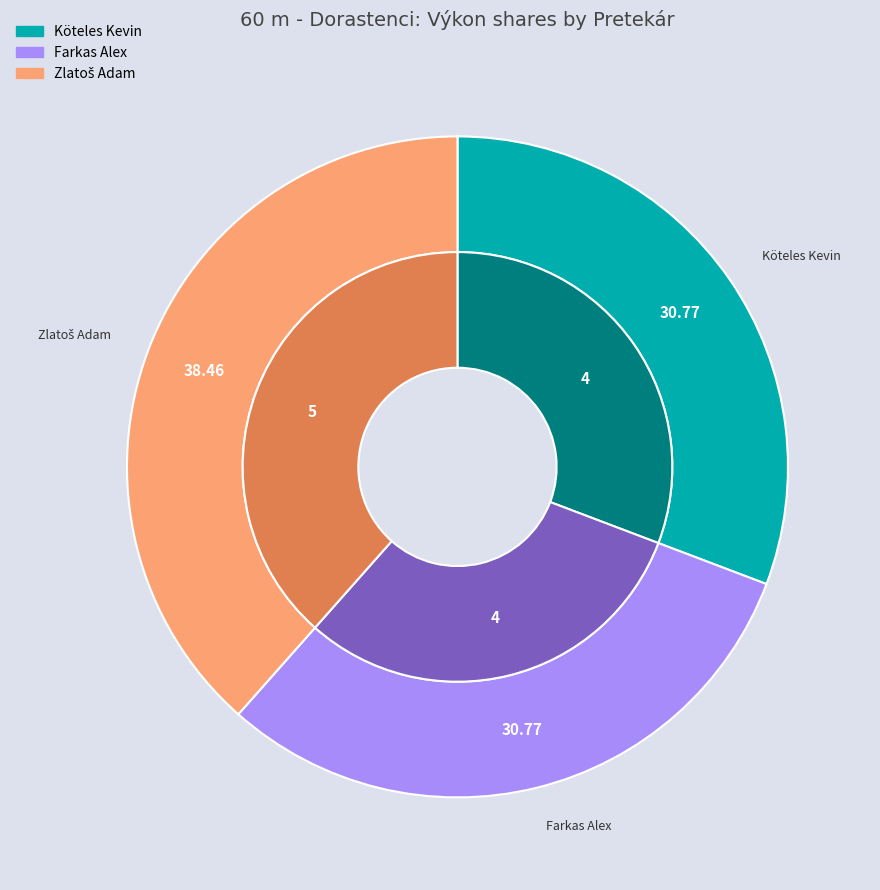

What is the change in value from Farkas Alex to Zlatoš Adam?

+1